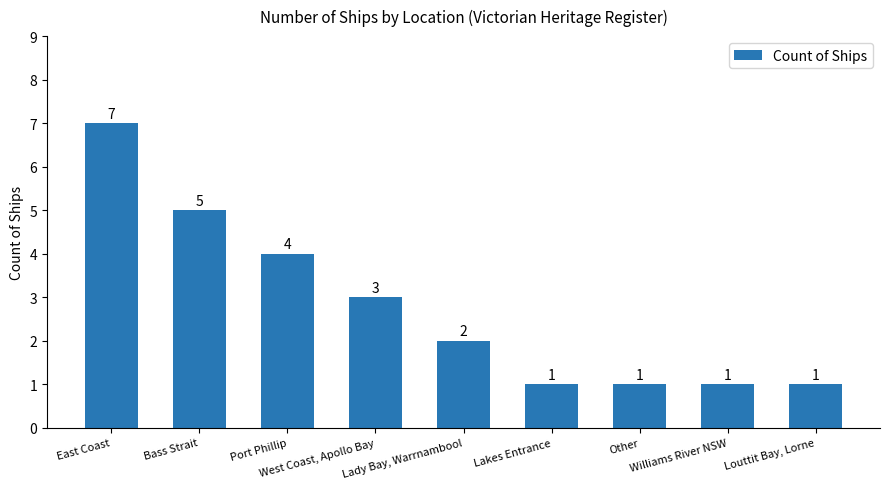

What value does the data have at Williams River NSW?

1